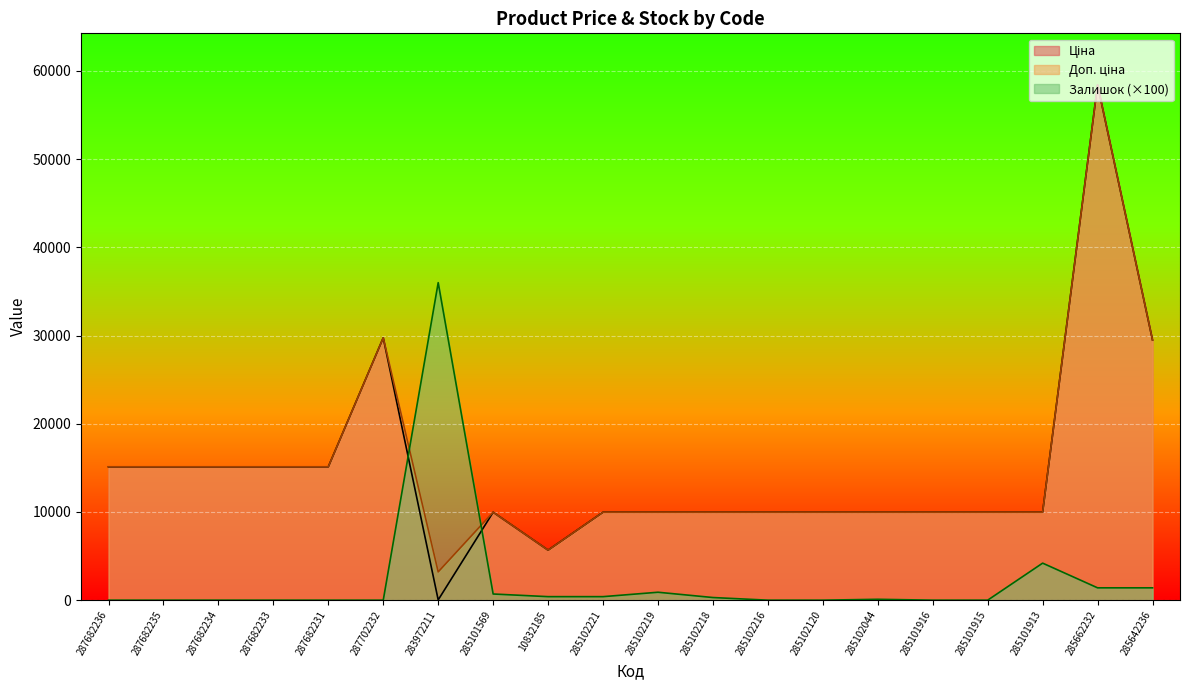

How many lines are shown in the chart?

3